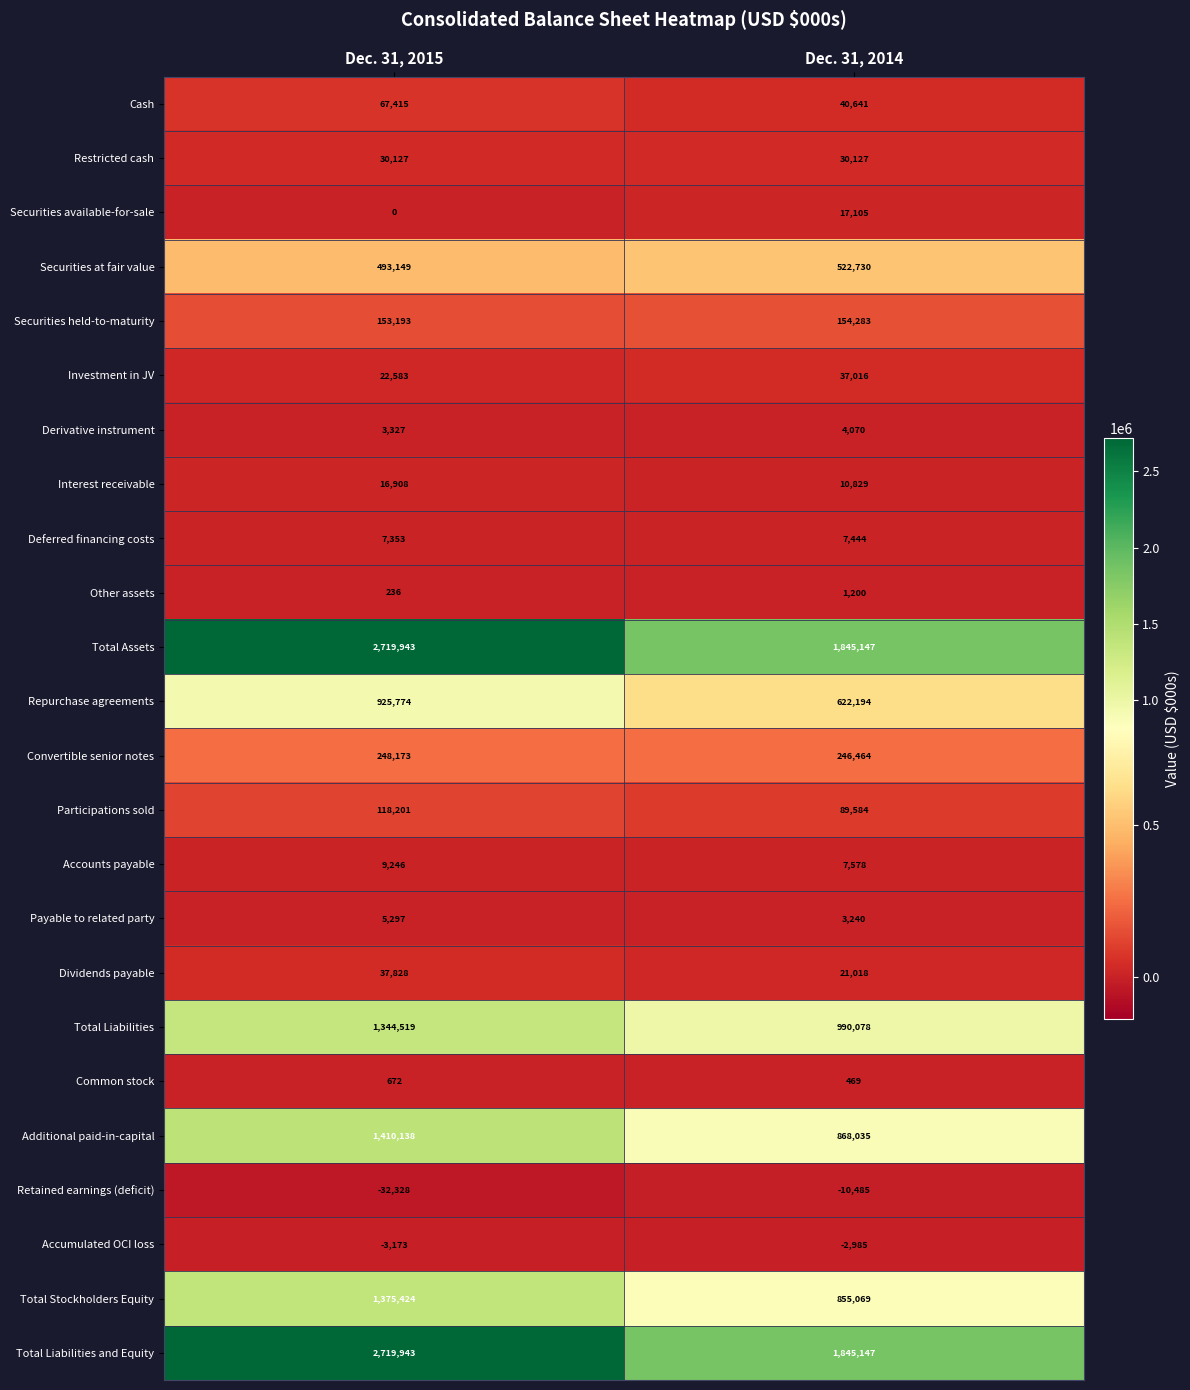

Count the number of categories in the chart.

2